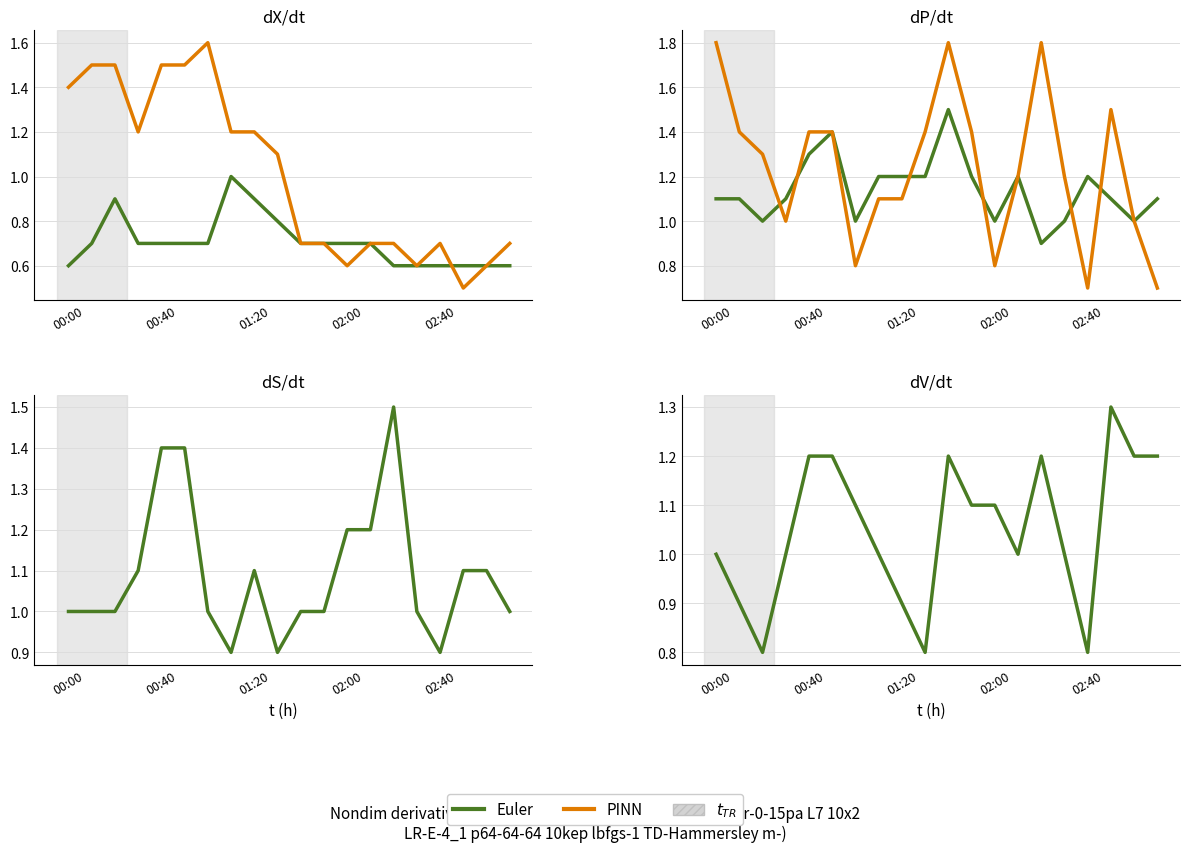

What are all the series names shown in the legend?

Euler, PINN